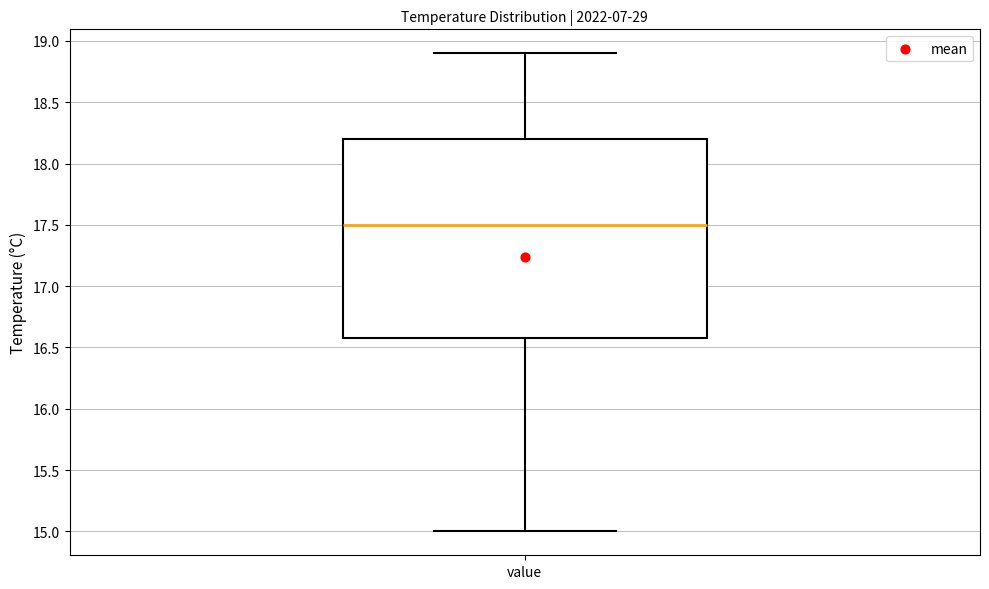

Transcribe this box plot: give where the median line is, the range the box spans, and where the two whiskers end, as read against the y-axis. The values are not printed on the chart, so give them approximately, as read against the axis.

median 17.5, box 16.6 to 18.2, whiskers 15.0 to 18.9